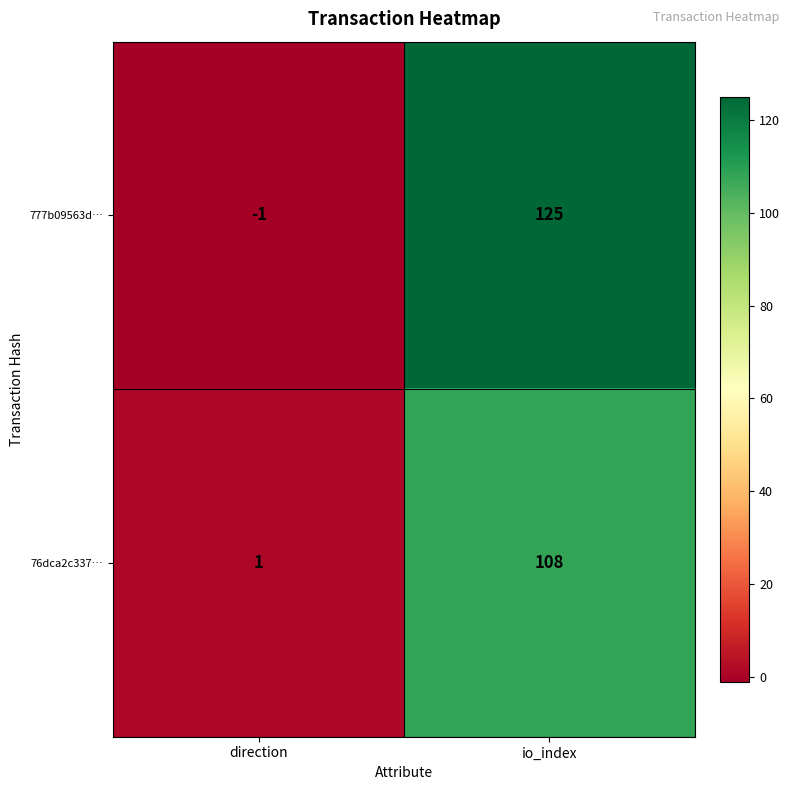

Rank the series by their average value, from lowest to highest.

76dca2c337…, 777b09563d…